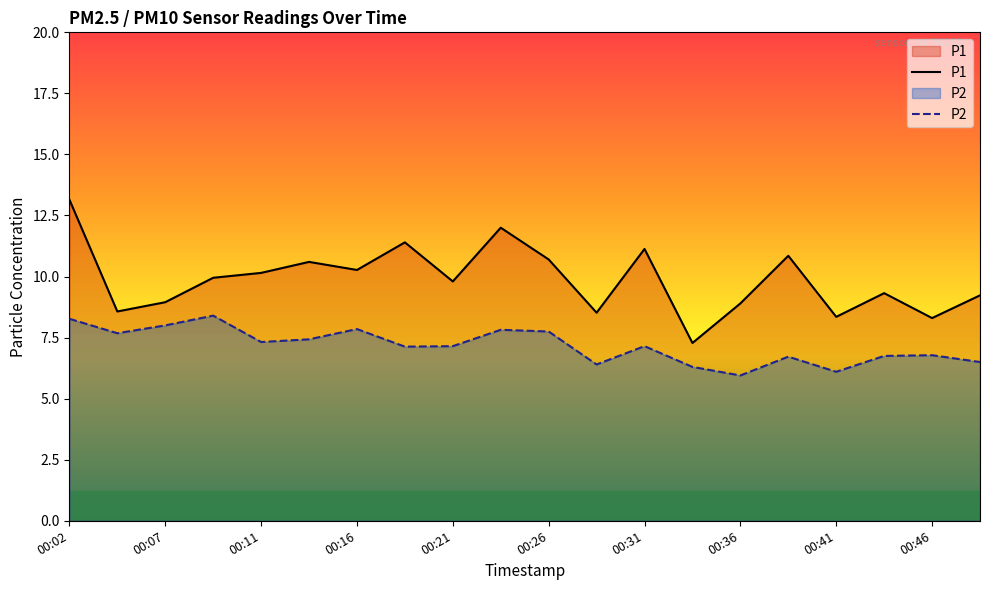

Is the value of P2 at 00:41 greater than the value of P1 at 00:36?

No